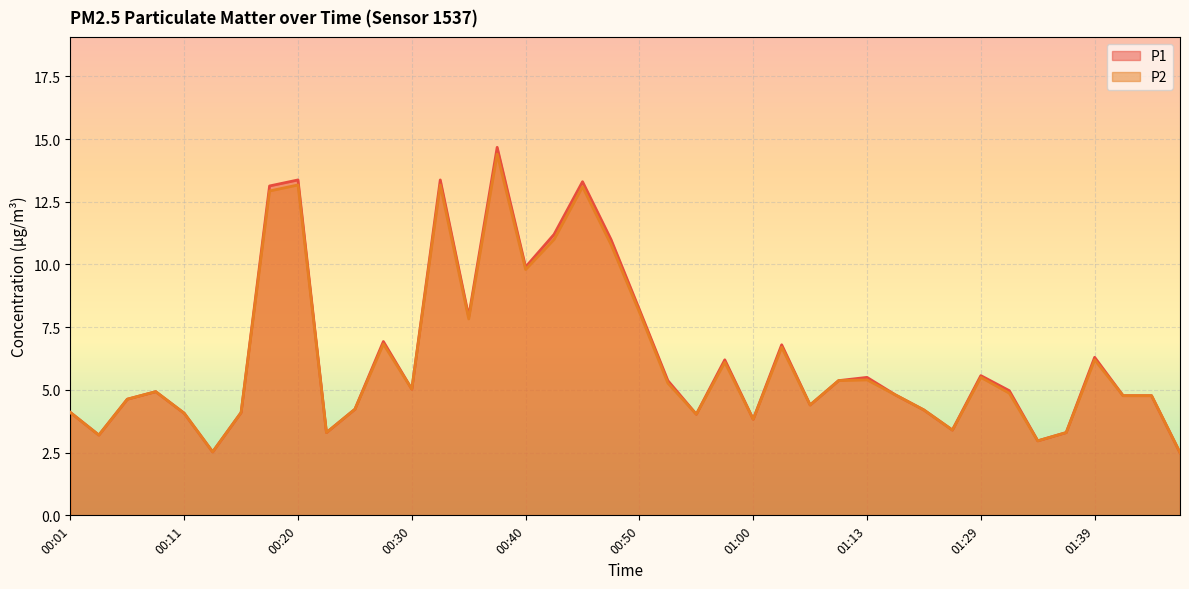

What is the minimum value shown in the chart?

2.5